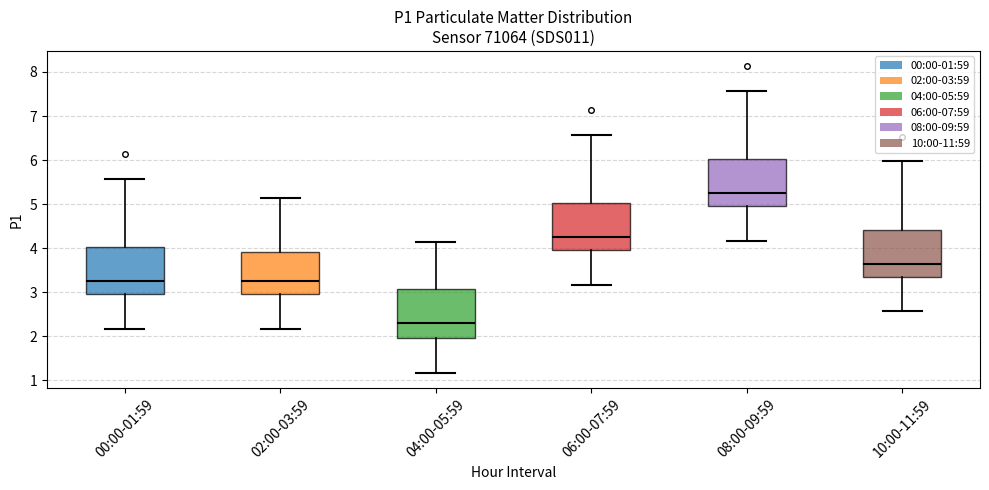

Where is the lower edge of the box for 00:00-01:59 on the y-axis? The values are not printed on the chart, so give them approximately, as read against the axis.

3.0